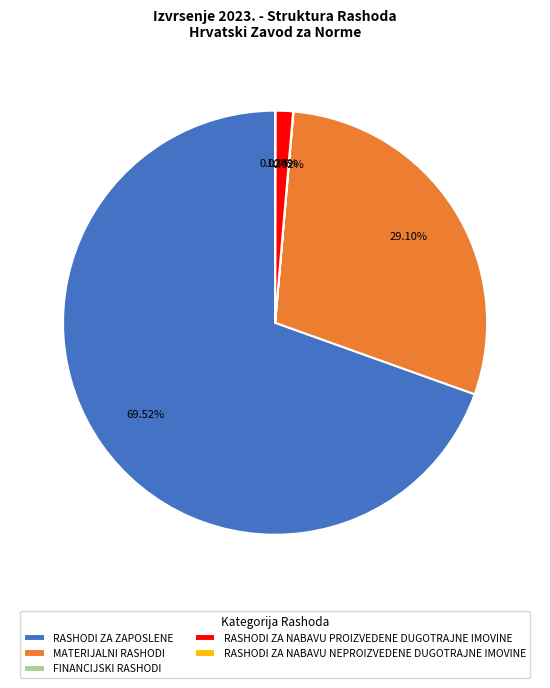

What is the largest slice in the pie chart?

RASHODI ZA ZAPOSLENE